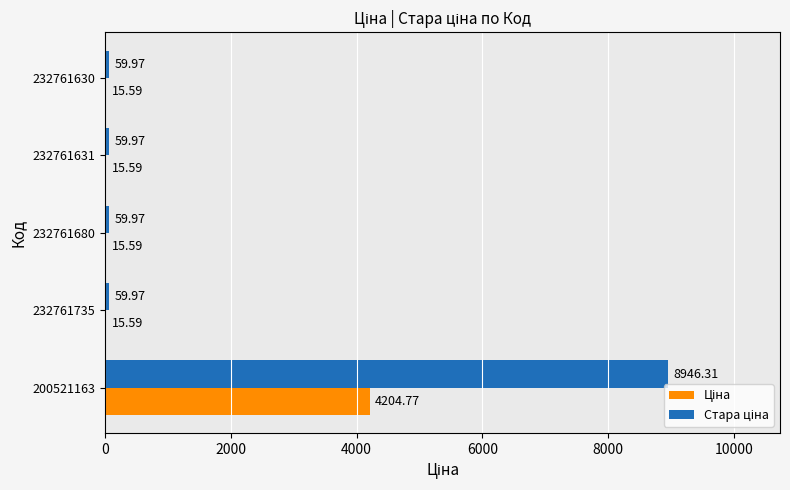

At which category is the sum across all series the highest?

200521163